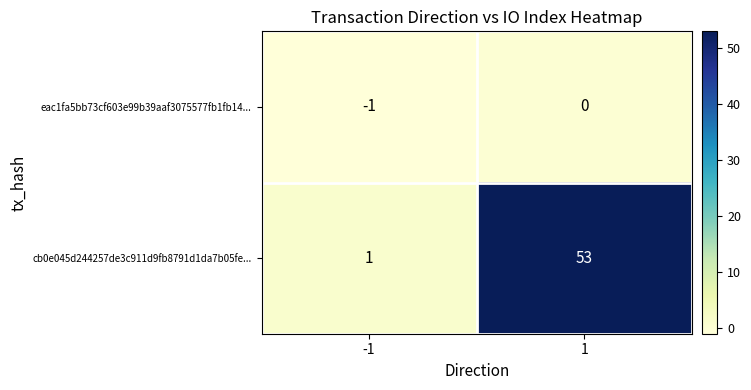

Reading left to right, transcribe all the data shown in this chart.

eac1fa5bb73cf603e99b39aaf3075577fb1fb14...: -1	0
cb0e045d244257de3c911d9fb8791d1da7b05fe...: 1	53